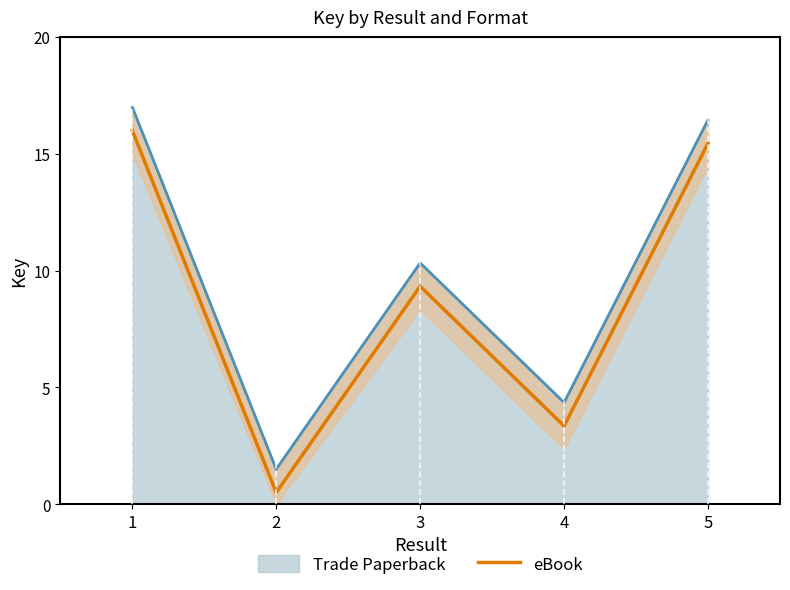

What is the average value?

8.9